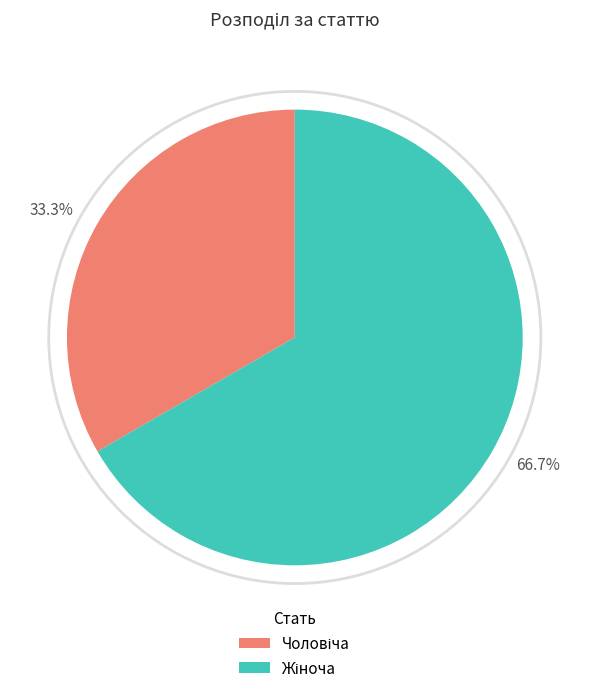

Is there a majority slice in this chart?

Yes